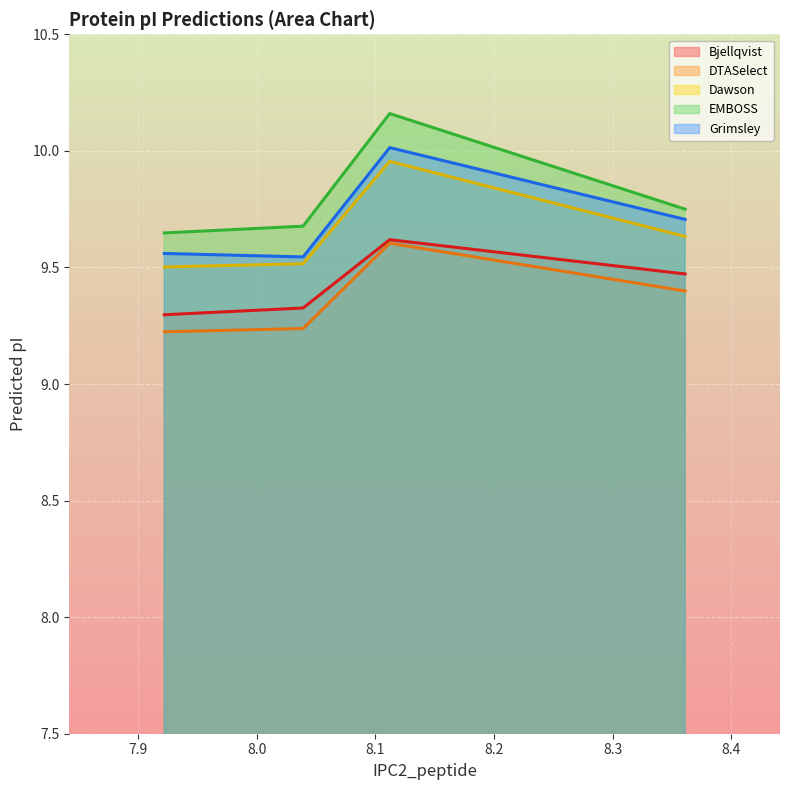

What are all the series names shown in the legend?

Bjellqvist, DTASelect, Dawson, EMBOSS, Grimsley